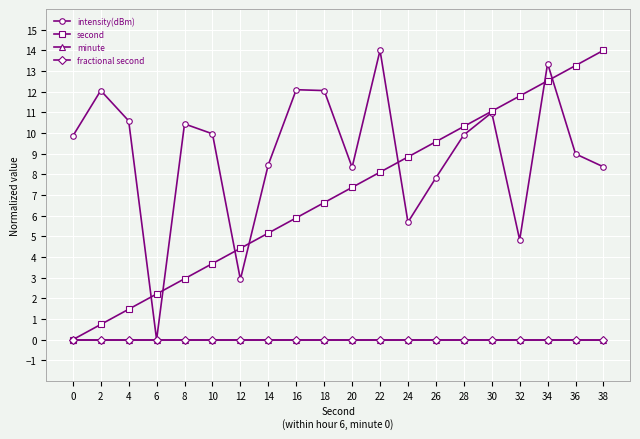

How many interior local valleys does the intensity(dBm) series have?

5